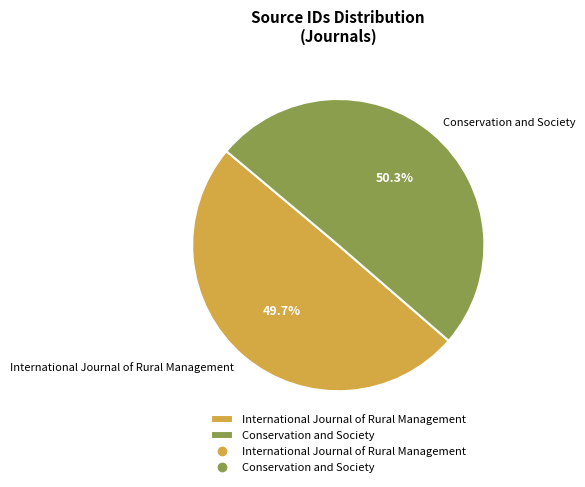

Which slice represents more than half of the pie?

Conservation and Society